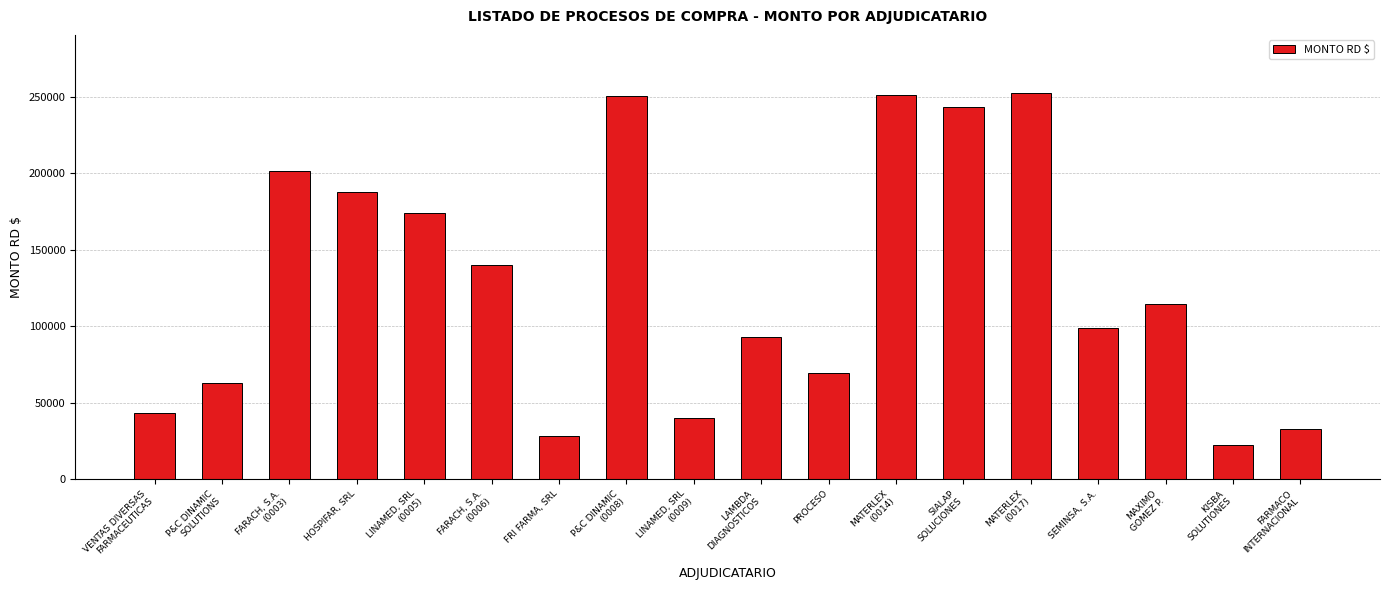

At which category does the chart reach its minimum across all series?

KISBA
SOLUTIONES